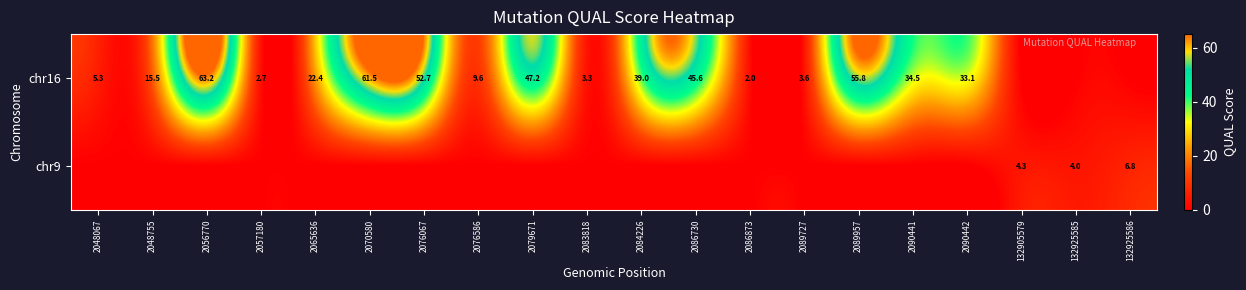

True or false: chr16 has a value of 1.1 at 2083818.

False